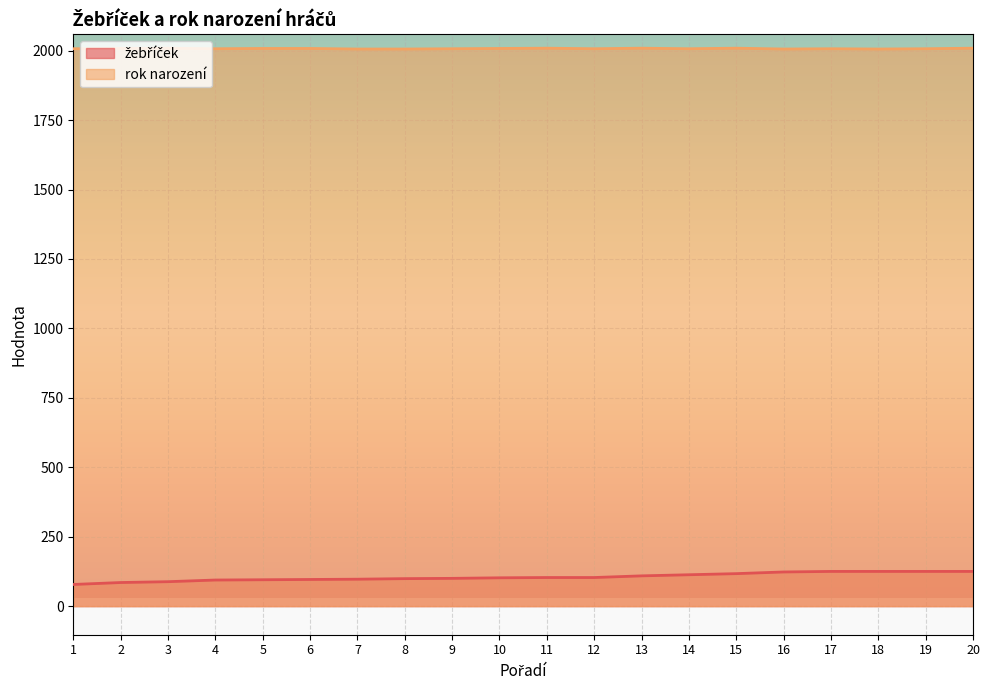

Which series has the widest spread of values?

žebříček